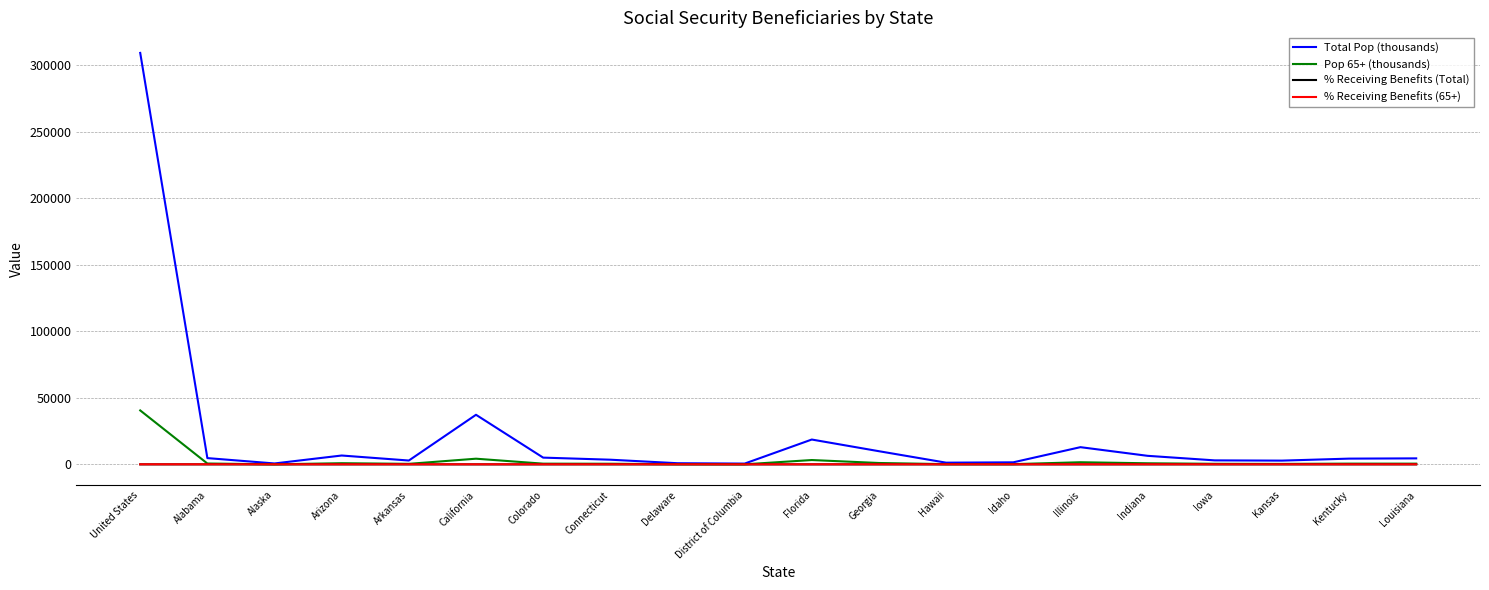

What is the difference between the maximum and minimum values in the Pop 65+ (thousands) series?

40482.0